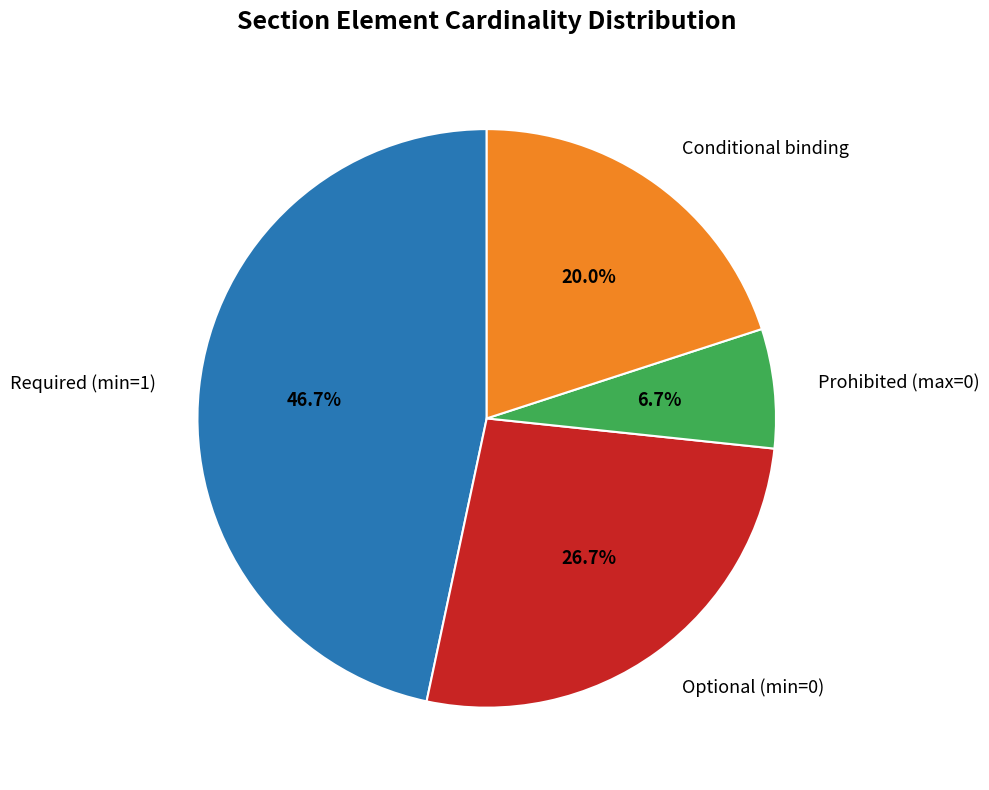

Which slice is the smallest?

Prohibited (max=0)